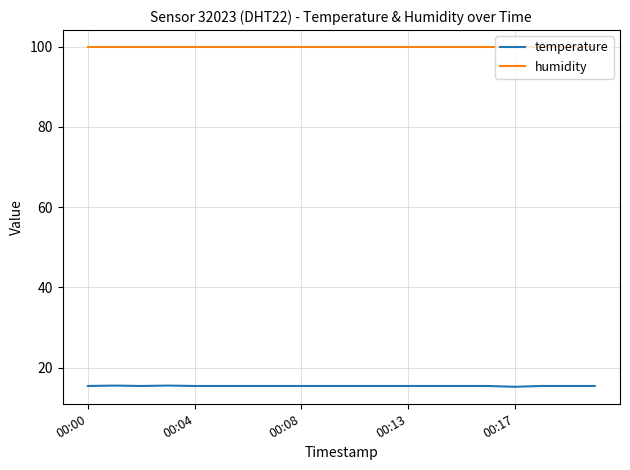

True or false: humidity and temperature intersect in this chart.

False